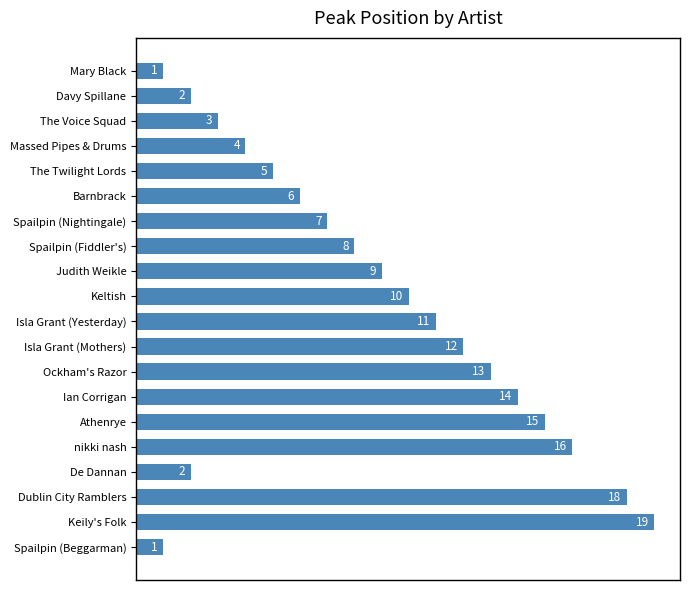

What is the change in value from Ockham's Razor to De Dannan?

-11